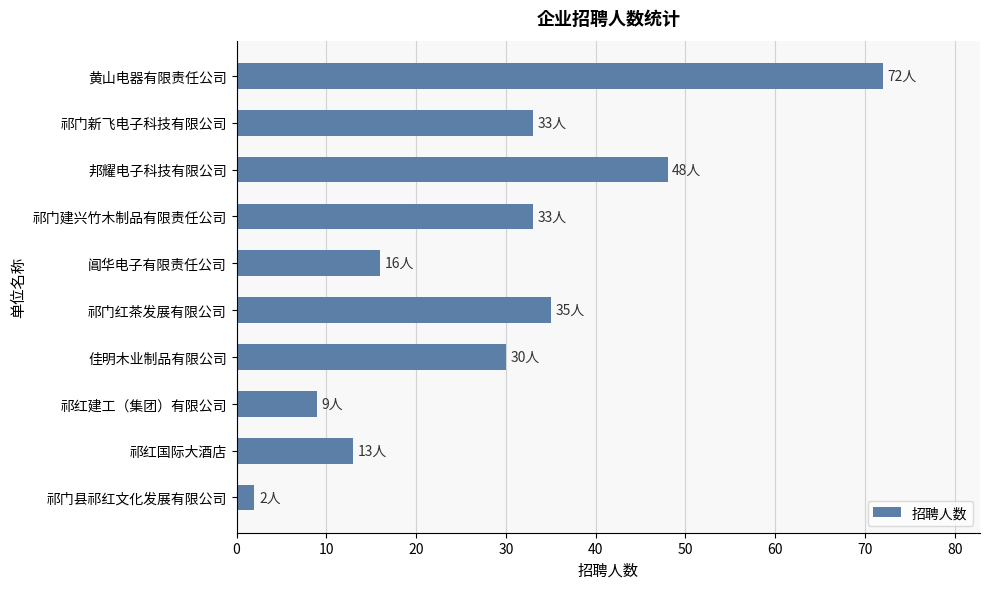

True or false: the data shows 10 at 佳明木业制品有限公司.

False